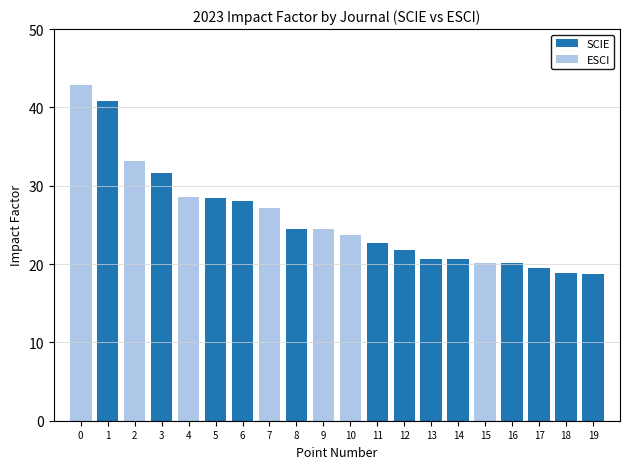

True or false: SCIE has a value of 18.8 at 18.

True